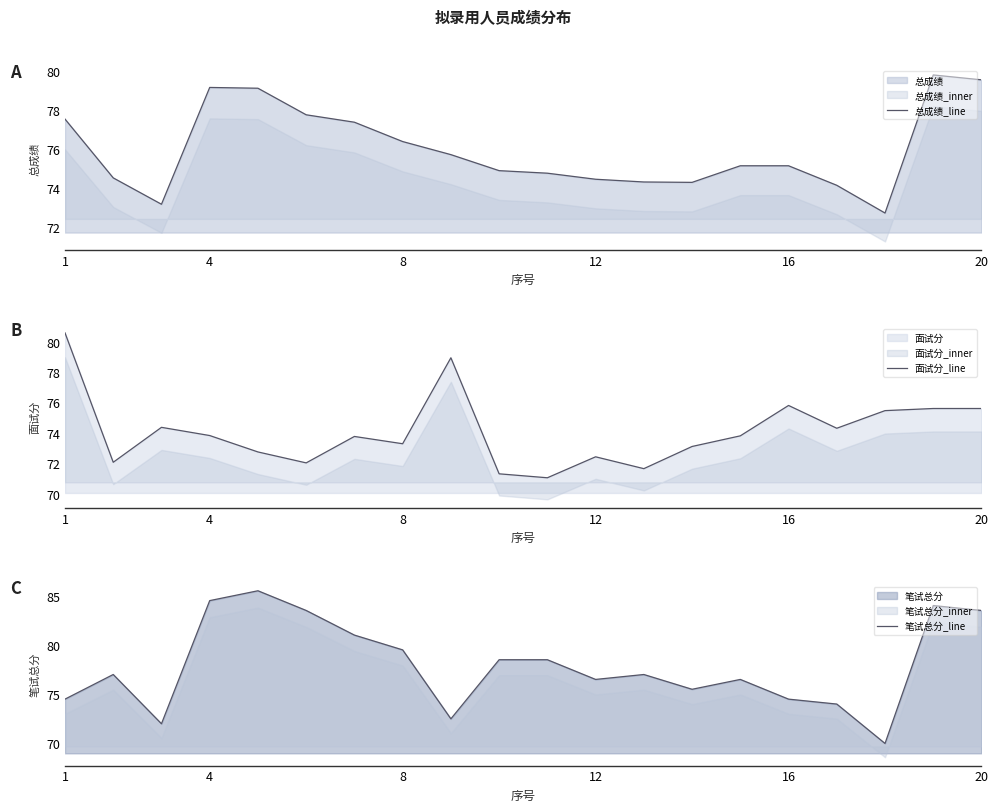

How many lines are shown in the chart?

3